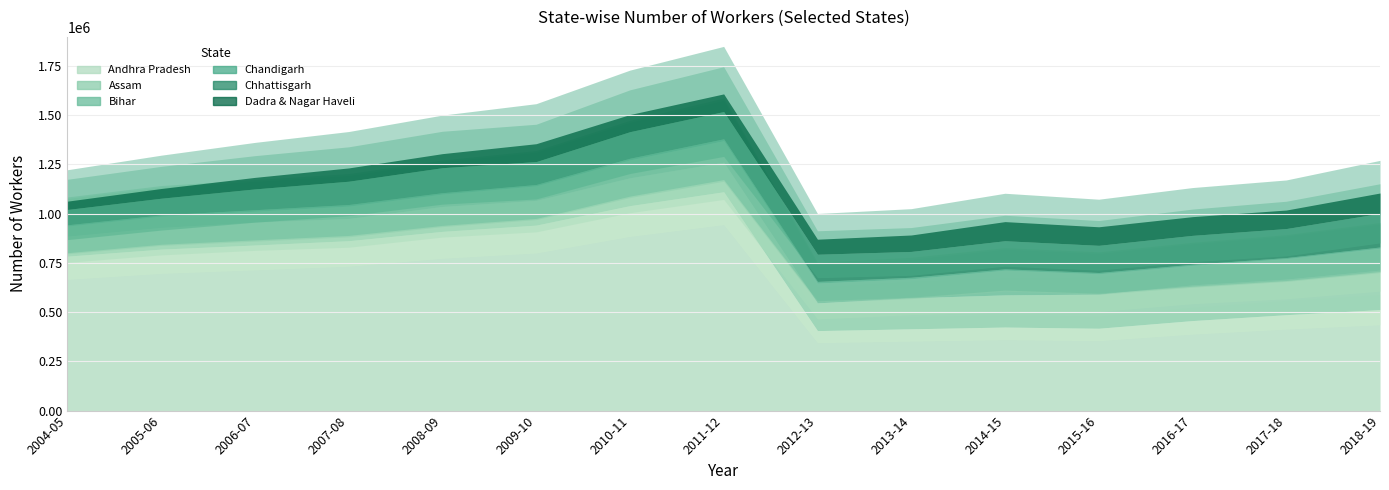

Reading left to right, extract all data points from this chart.

Andhra Pradesh: 2004-05=784013	2005-06=819703	2006-07=840577	2007-08=862414	2008-09=909828	2009-10=941565	2010-11=1040473	2011-12=1110866	2012-13=406048	2013-14=415127	2014-15=424075	2015-16=417989	2016-17=456946	2017-18=486846	2018-19=512694
Assam: 2004-05=101265	2005-06=110036	2006-07=116253	2007-08=113132	2008-09=126338	2009-10=125759	2010-11=141274	2011-12=150065	2012-13=140896	2013-14=157687	2014-15=163348	2015-16=173328	2016-17=181098	2017-18=180489	2018-19=200433
Bihar: 2004-05=51430	2005-06=56901	2006-07=55159	2007-08=62319	2008-09=62864	2009-10=73443	2010-11=90985	2011-12=108963	2012-13=100512	2013-14=96122	2014-15=125557	2015-16=103267	2016-17=98971	2017-18=104057	2018-19=111181
Chandigarh: 2004-05=6341	2005-06=6814	2006-07=7679	2007-08=8209	2008-09=7068	2009-10=6951	2010-11=8321	2011-12=9777	2012-13=8315	2013-14=8030	2014-15=6534	2015-16=6436	2016-17=5987	2017-18=5414	2018-19=6221
Chhattisgarh: 2004-05=77910	2005-06=84578	2006-07=105621	2007-08=118228	2008-09=126890	2009-10=116294	2010-11=134813	2011-12=138269	2012-13=137950	2013-14=131032	2014-15=142799	2015-16=137914	2016-17=146551	2017-18=147310	2018-19=170823
Dadra & Nagar Haveli: 2004-05=42158	2005-06=49318	2006-07=58507	2007-08=67469	2008-09=71327	2009-10=90722	2010-11=87003	2011-12=89668	2012-13=76279	2013-14=83397	2014-15=96987	2015-16=94133	2016-17=94953	2017-18=93928	2018-19=103140